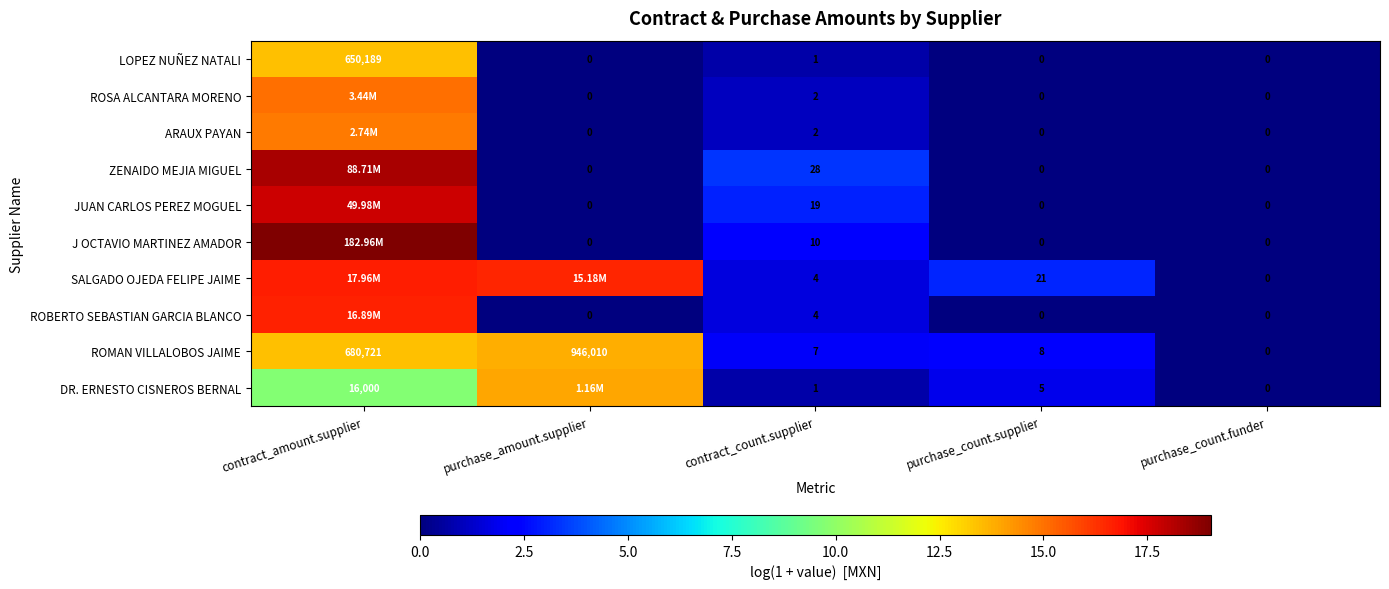

Where is LOPEZ NUÑEZ NATALI nearest to the value 325094?

contract_count.supplier